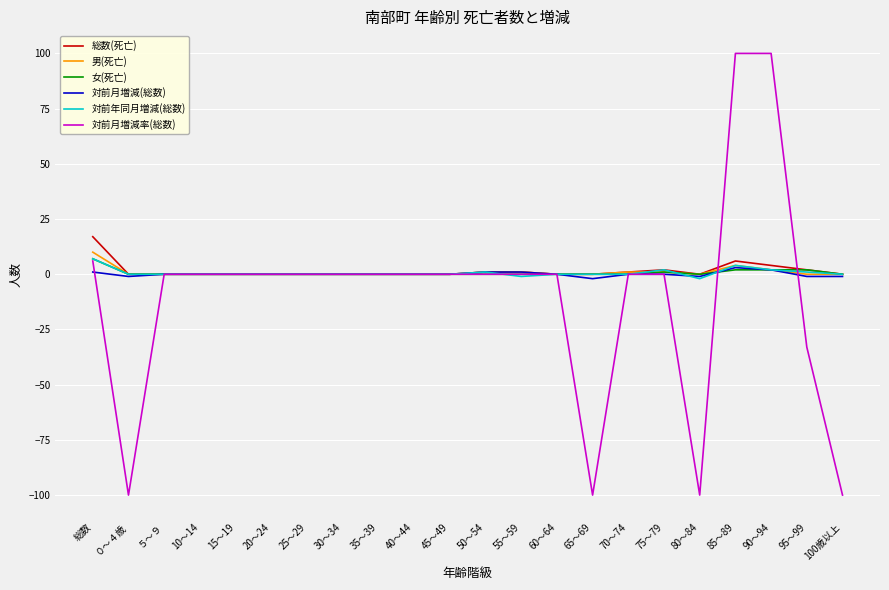

What is the smallest value displayed?

-100